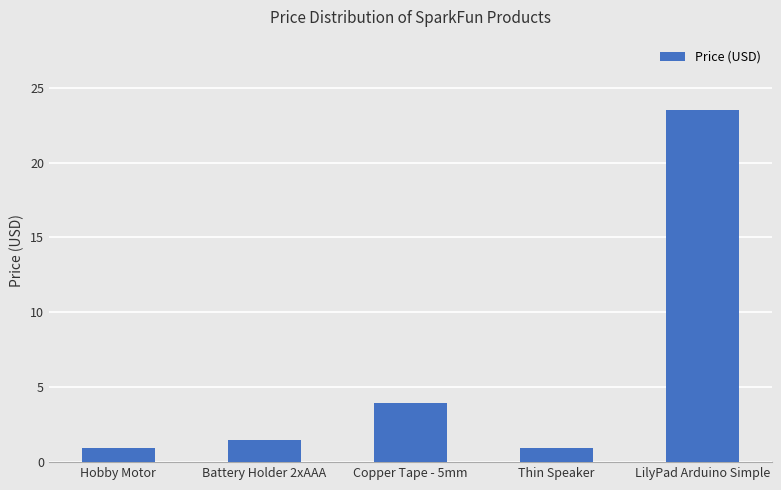

True or false: the data shows 0.9 at Thin Speaker.

True